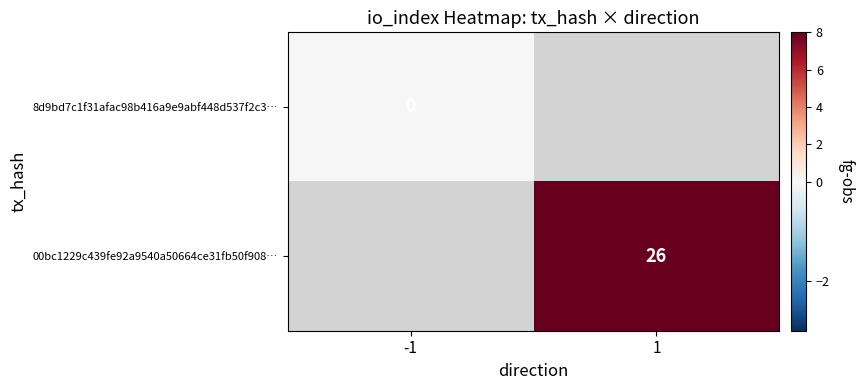

True or false: 00bc1229c439fe92a9540a50664ce31fb50f908… has a value of 26 at 1.

True